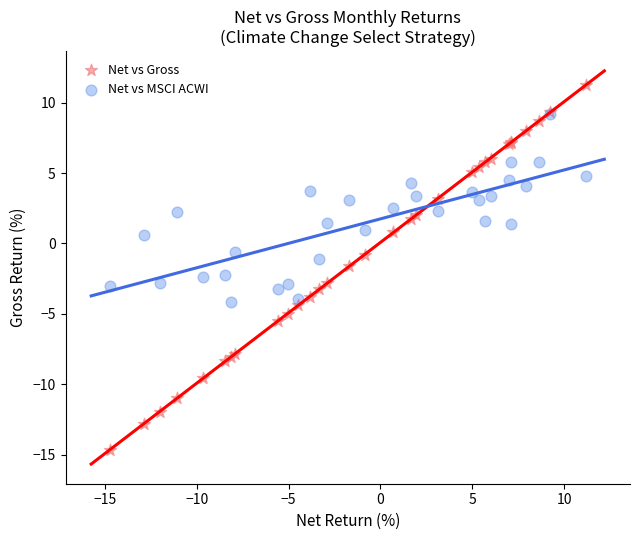

Which series has the widest spread of Y values?

Net vs Gross